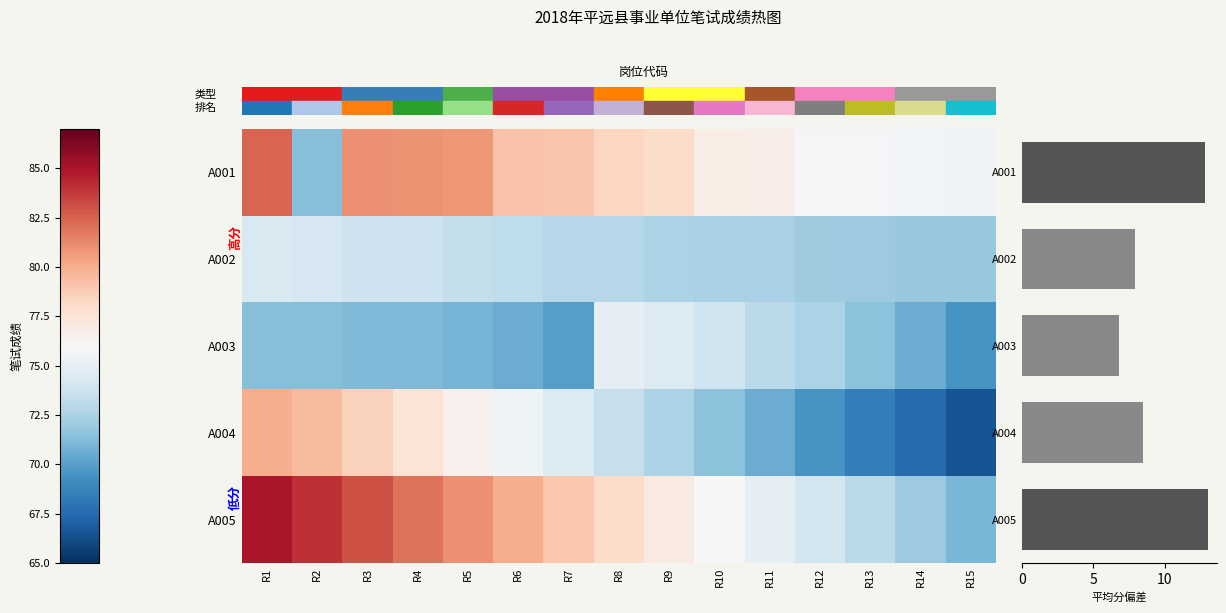

Count the number of categories in the chart.

15